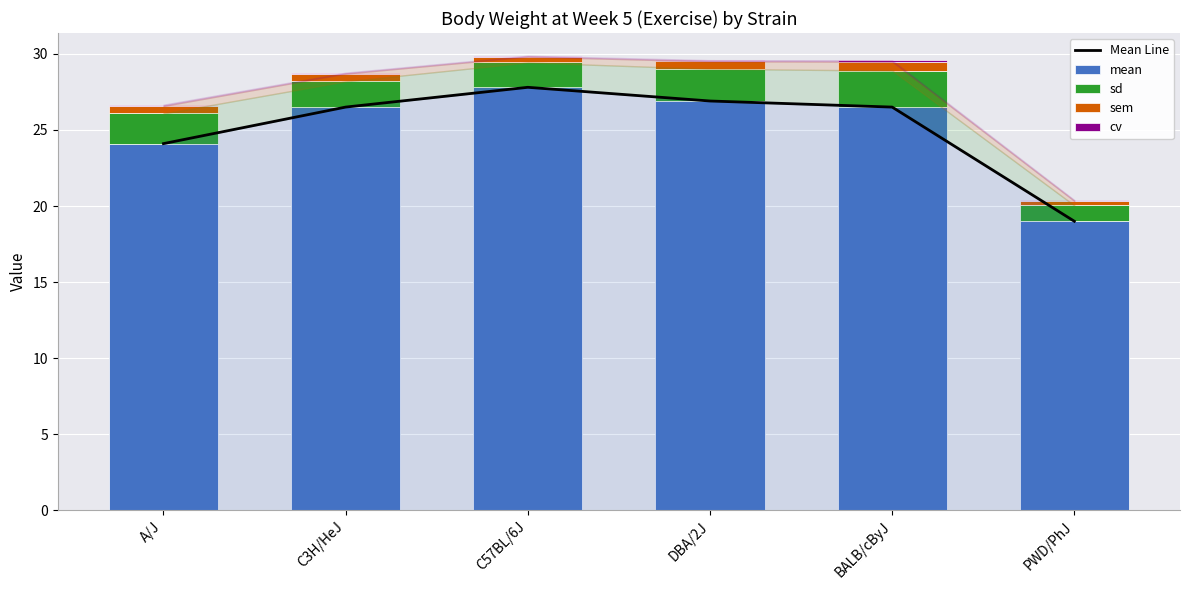

Which category has the lowest value in the cv series?

PWD/PhJ